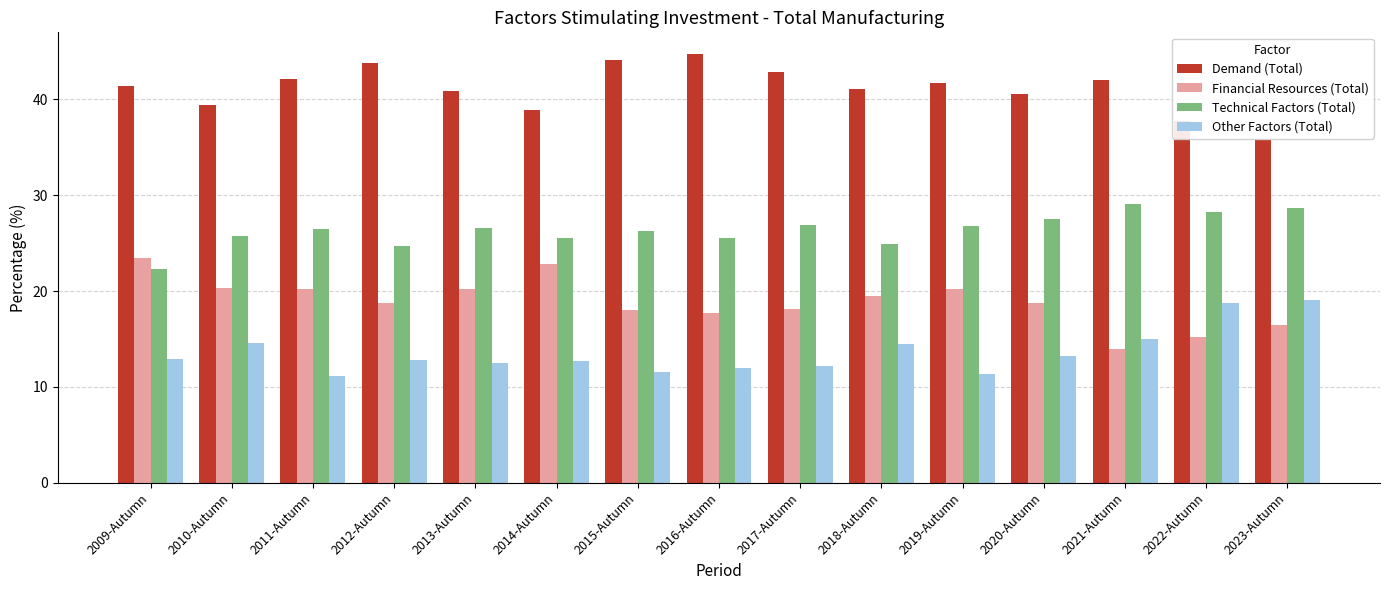

What is the value of the Other Factors (Total) bar at the 15th from the left?

19.1